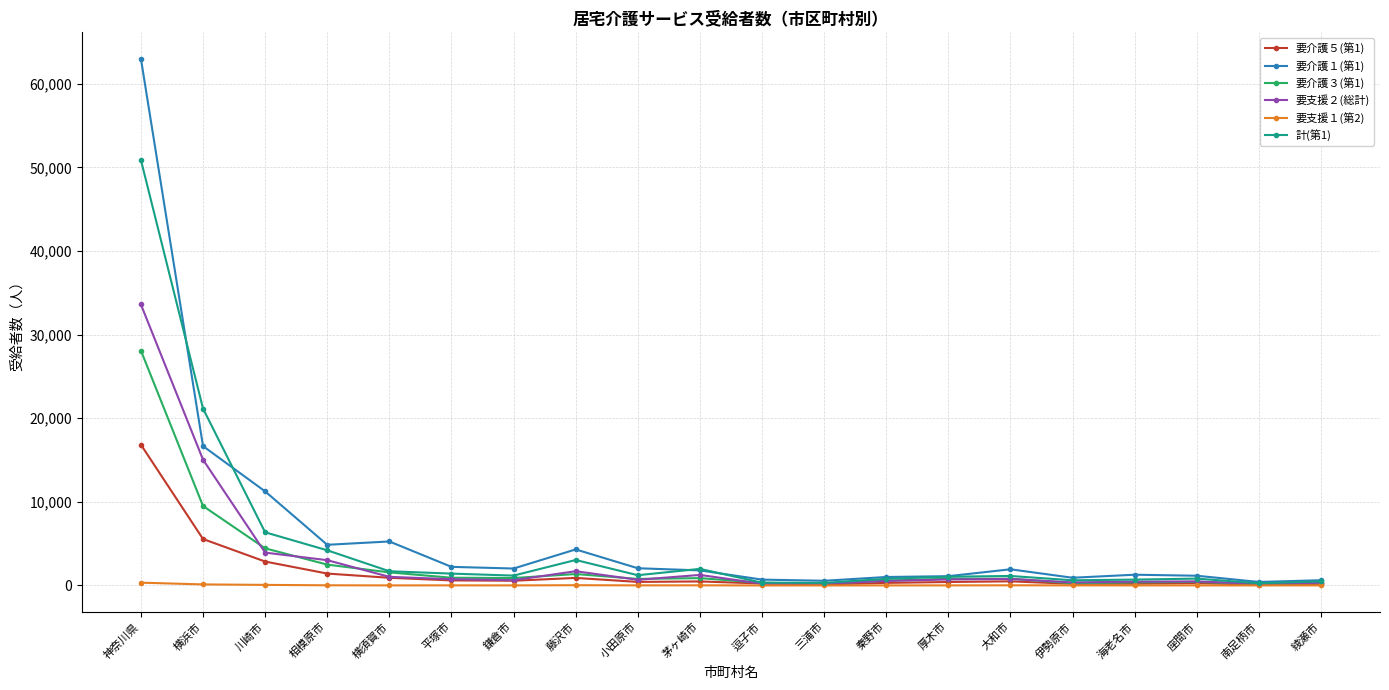

Read the 計(第1) value at 三浦市.

305